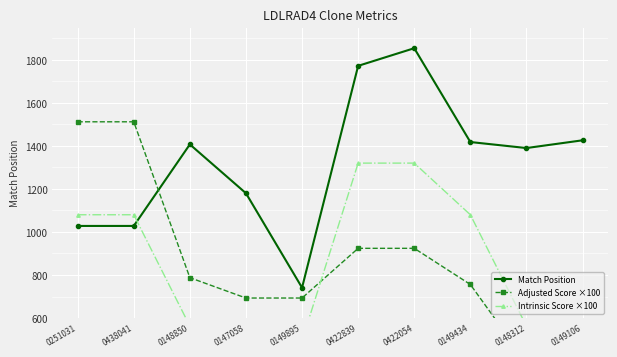

Reading right to left, list all the values displayed in this chart.

Match Position: 1426.0	1390.0	1418.0	1854.0	1772.0	741.0	1180.0	1407.0	1028.0	1028.0
Adjusted Score ×100: 0.0	393.8	756.0	924.0	924.0	693.0	693.0	787.5	1512.0	1512.0
Intrinsic Score ×100: 0.0	562.5	1080.0	1320.0	1320.0	495.0	495.0	562.5	1080.0	1080.0